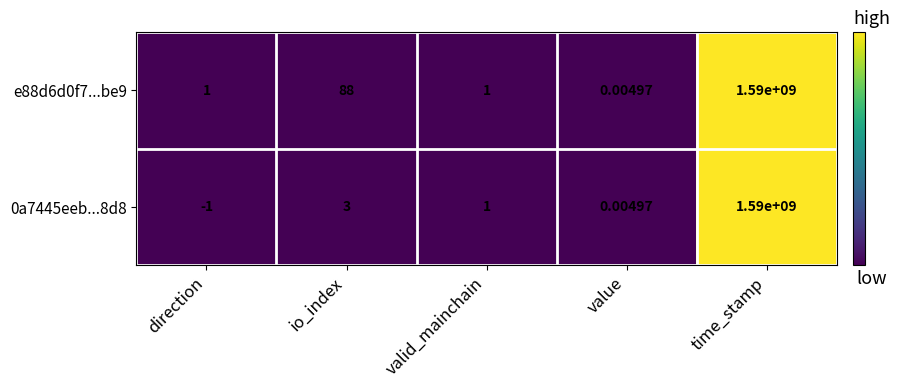

At which label is e88d6d0f7...be9 closest to 795000000?

io_index